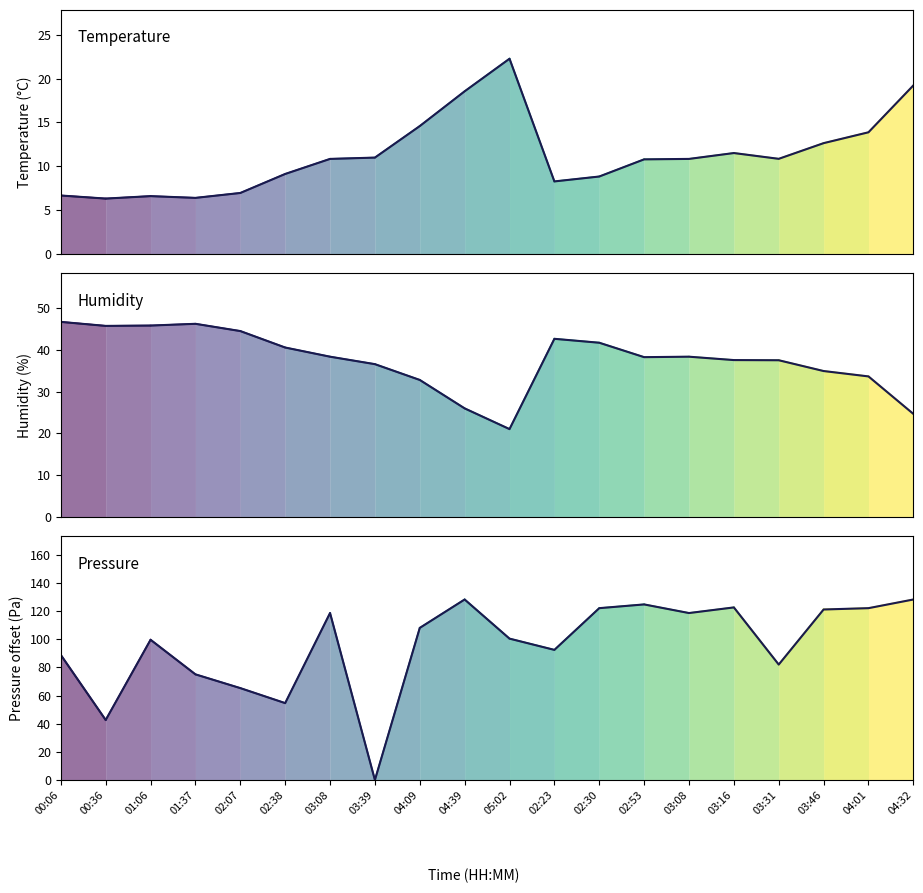

Which series has the widest spread of values?

pressure